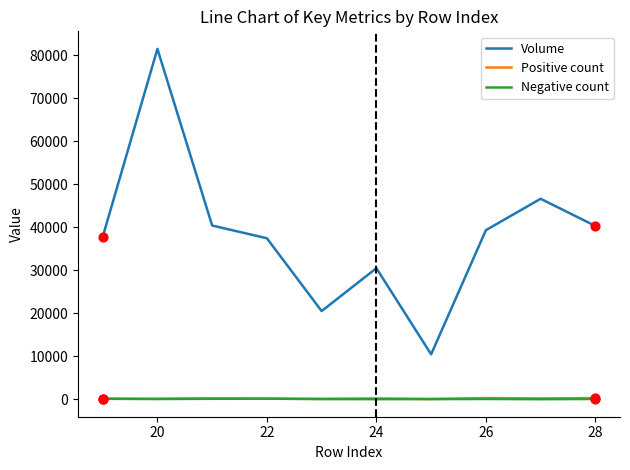

Which series has the widest spread of values?

Volume